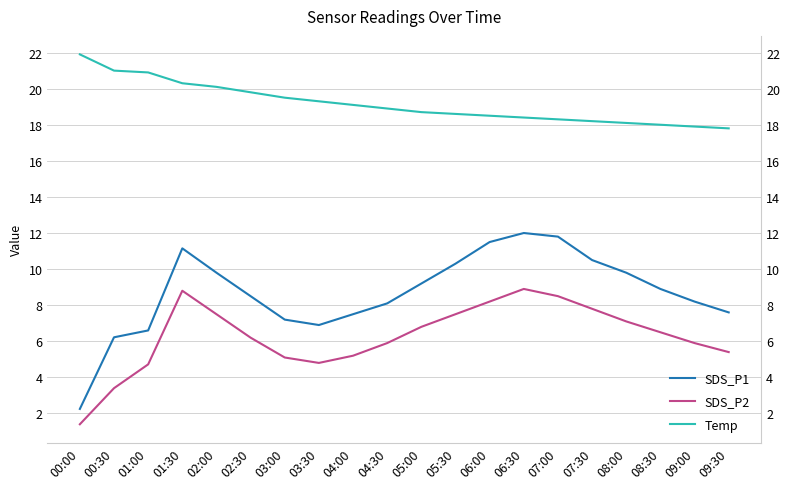

True or false: Temp has a value of 20.1 at 02:00.

True